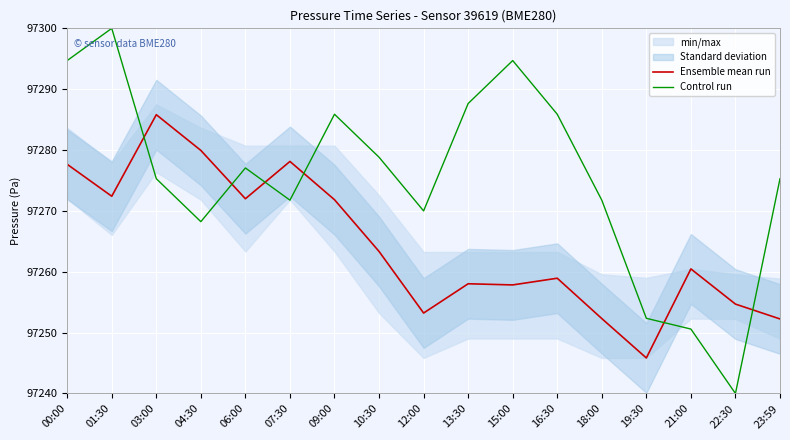

How many values in the Ensemble mean run series exceed 97260?

9